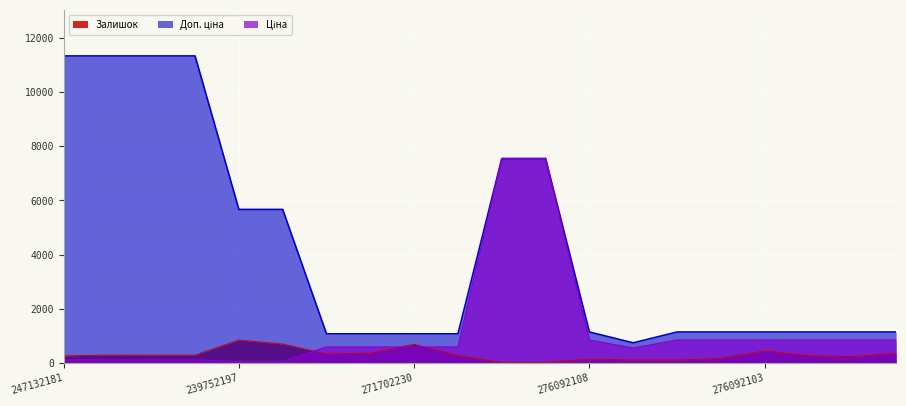

What is the highest value of the Залишок series?

845.0